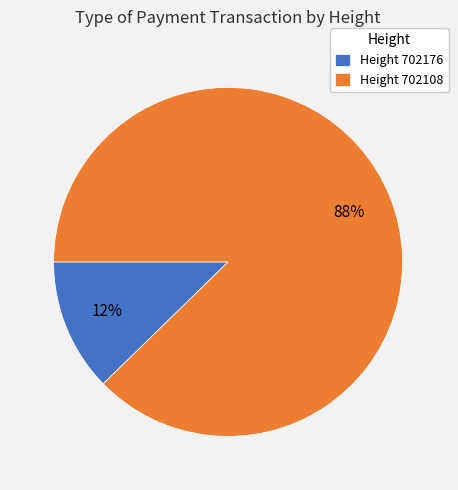

Do Height 702176 and Height 702108 together represent more than half of the pie?

Yes